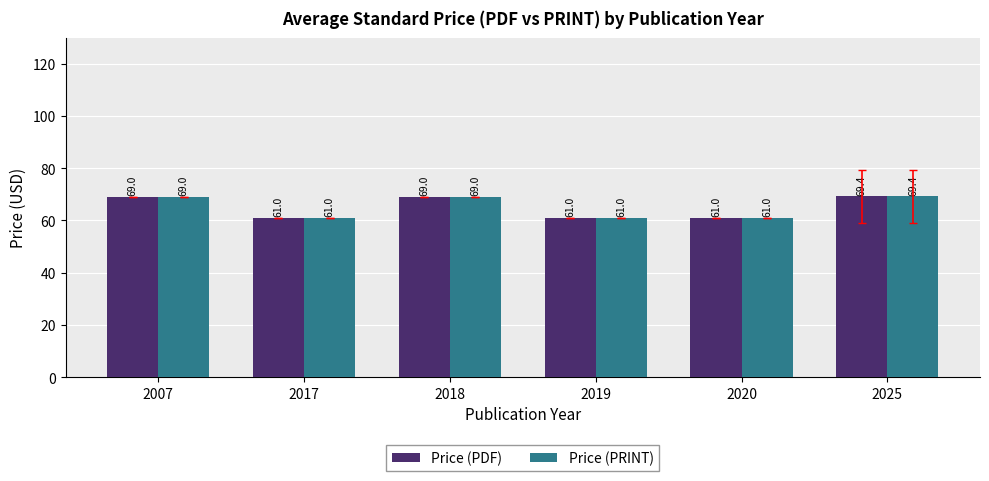

Reading left to right, what are all the values shown in this chart?

Price (PDF): 2007=69.0	2017=61.0	2018=69.0	2019=61.0	2020=61.0	2025=69.4
Price (PRINT): 2007=69.0	2017=61.0	2018=69.0	2019=61.0	2020=61.0	2025=69.4